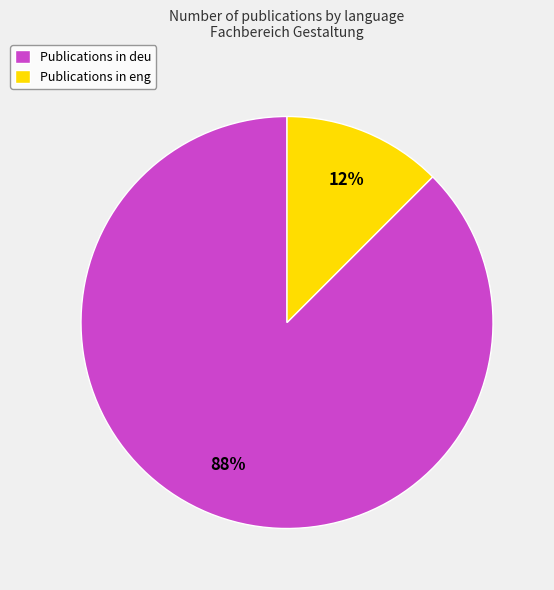

Which has a higher value, Publications in eng or Publications in deu?

Publications in deu